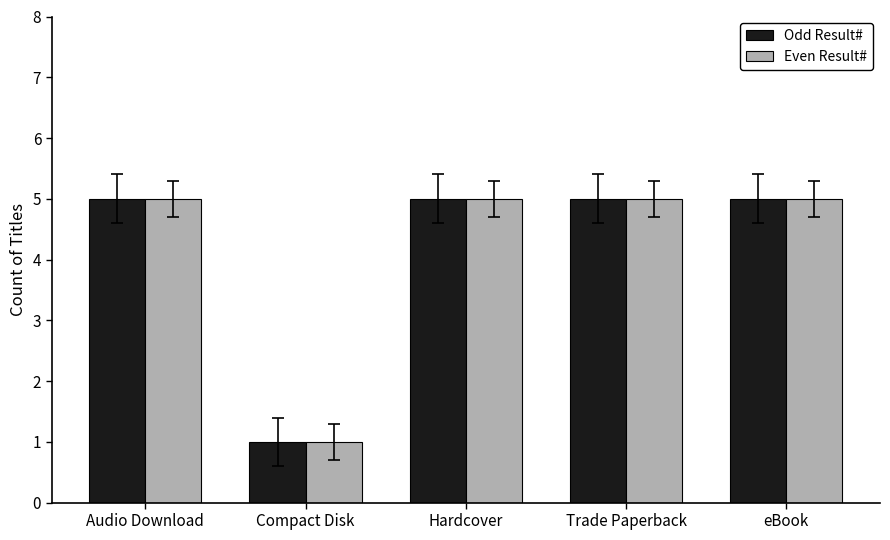

How many distinct data groups are displayed?

2